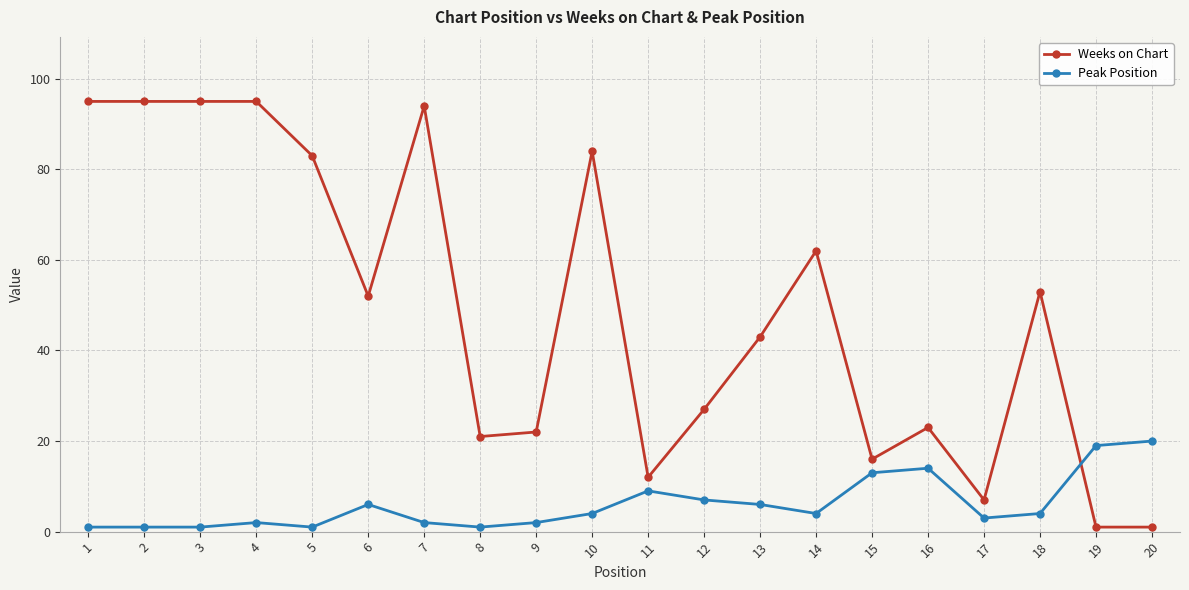

What is the maximum value shown in the chart?

95